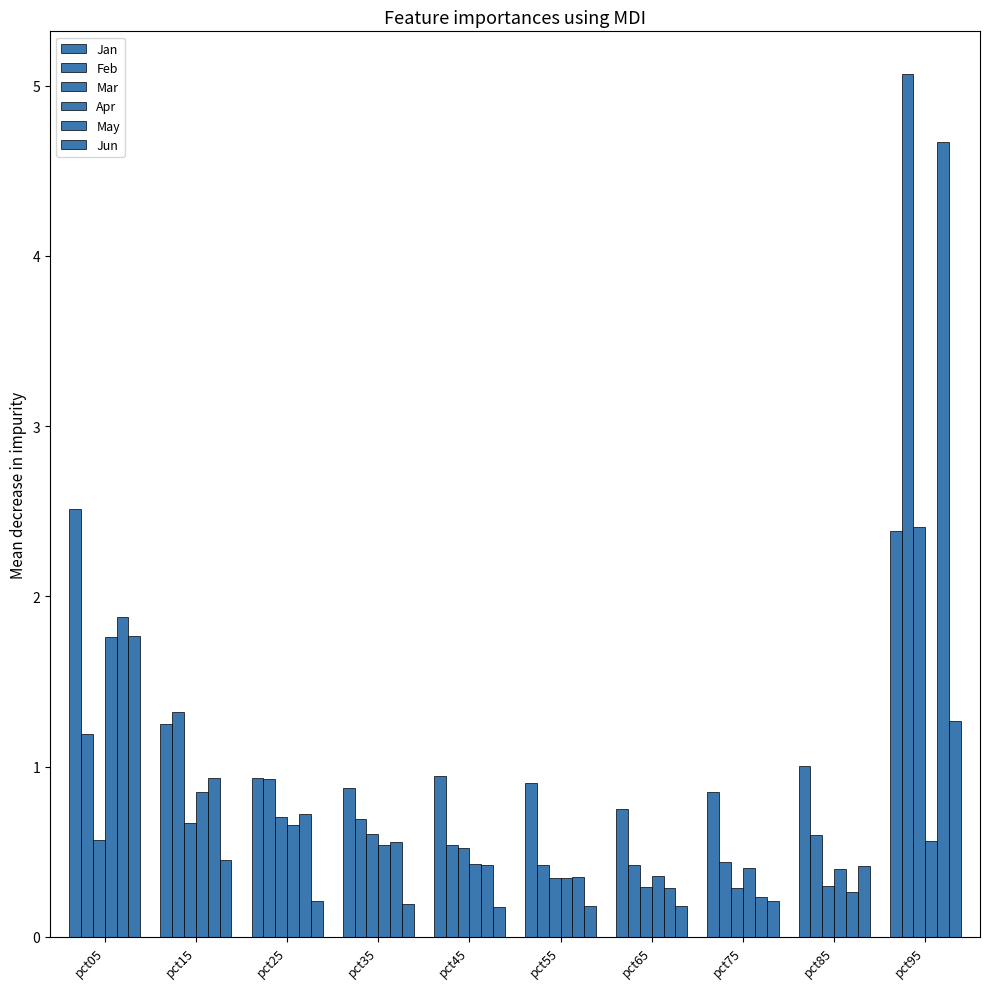

Does the chart contain any negative values?

No